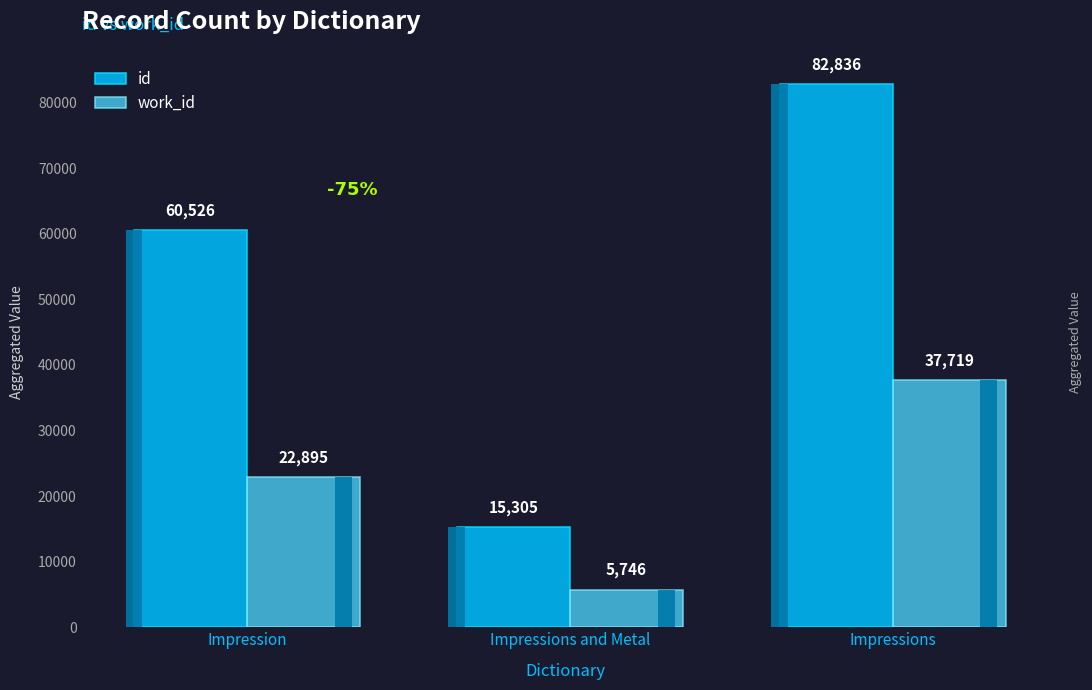

What is the value of the work_id bar at the 2nd from the left?

5746